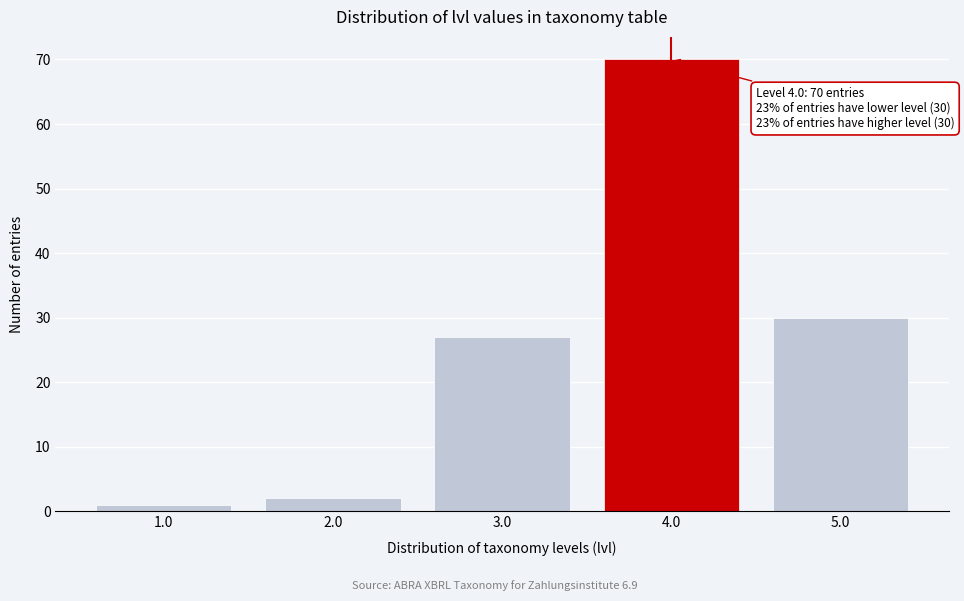

Reading right to left, list all the values displayed in this chart.

30	70	27	2	1